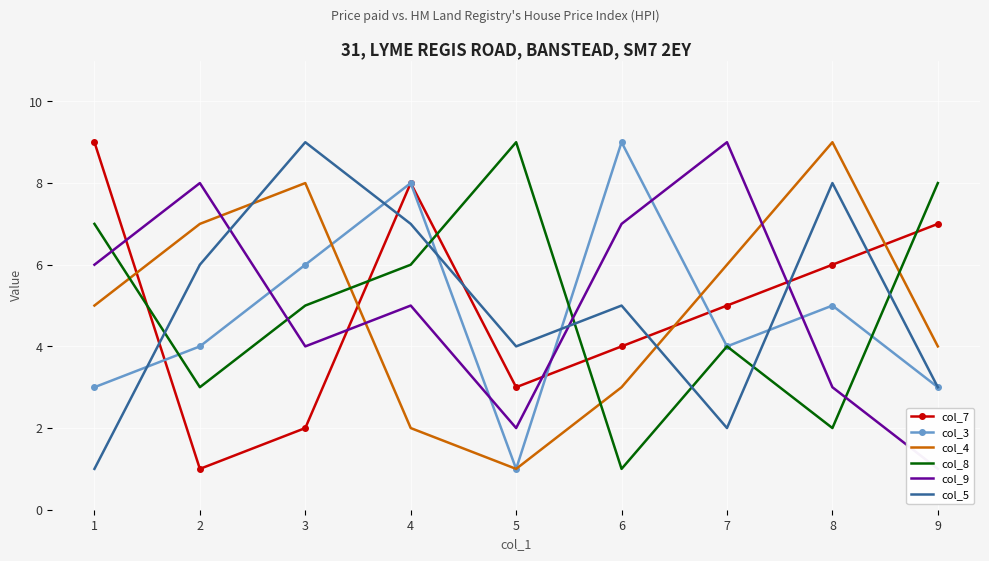

How many col_3 values are between 3 and 6?

6